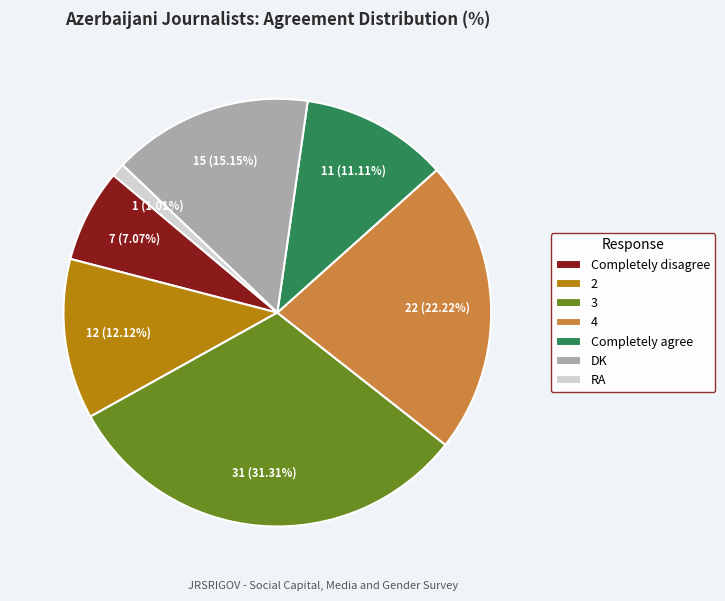

To the nearest percent, what portion does RA represent?

1%